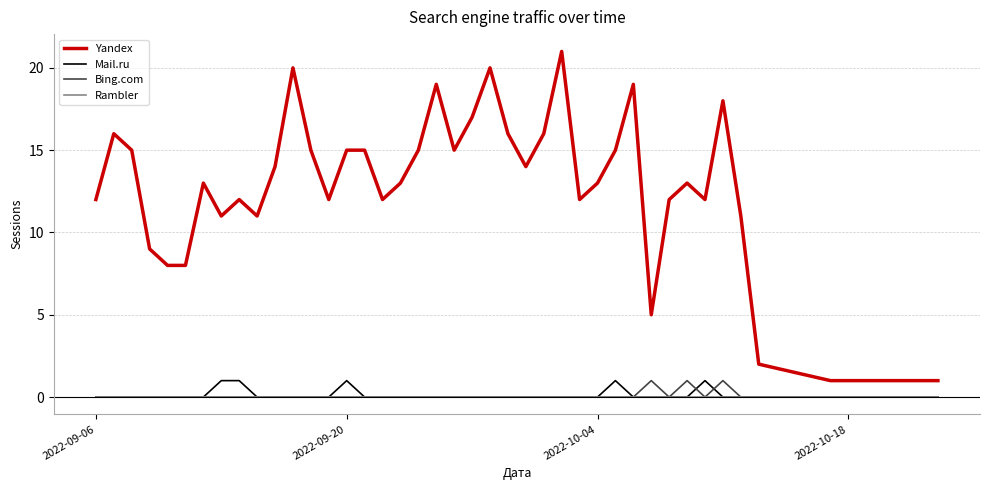

True or false: Yandex and Rambler cross at least once.

False